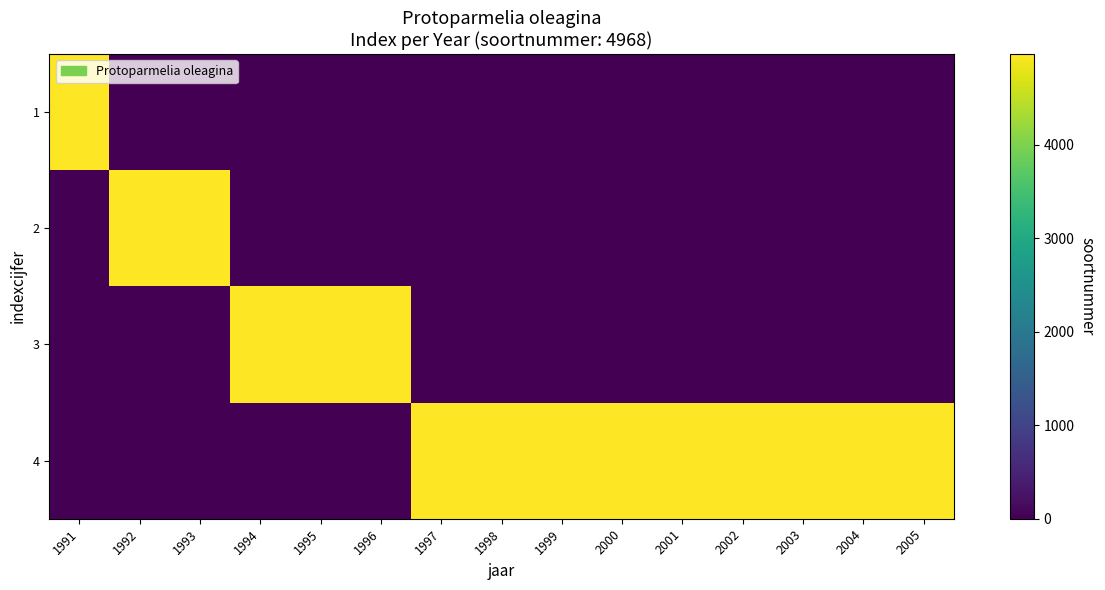

Between 1993 and 1991, which is larger?

1991